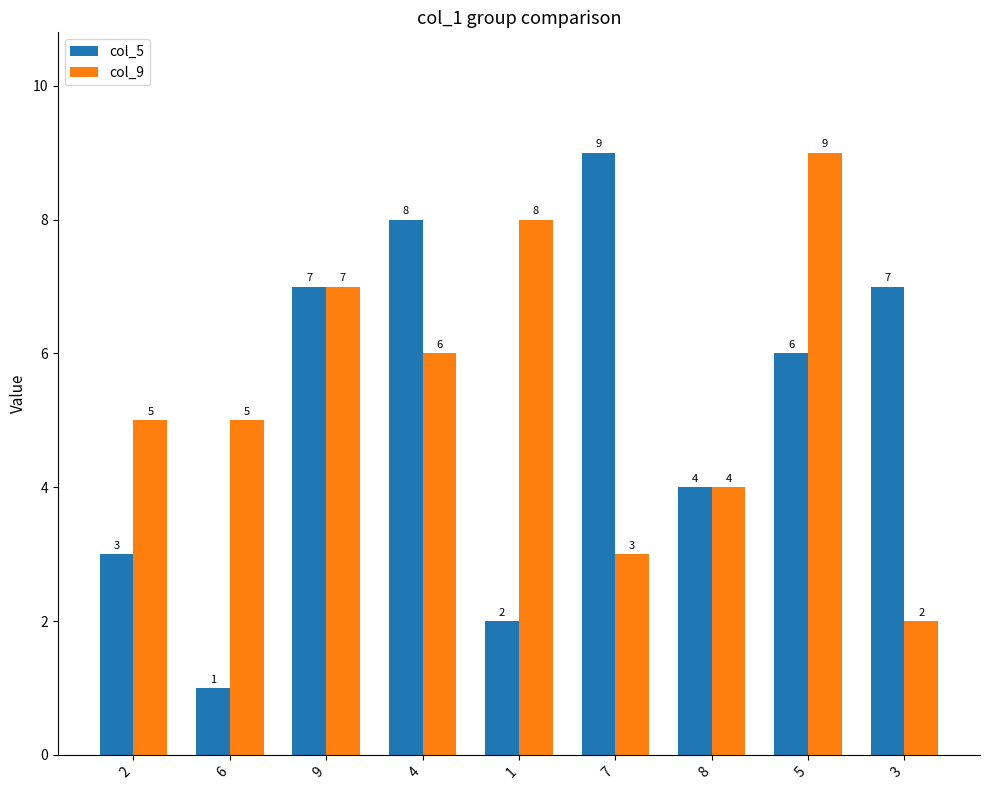

What is the value of the col_5 bar at the 1st from the left?

3